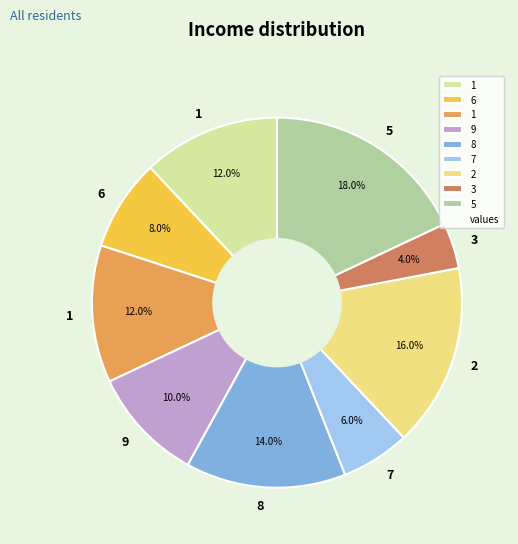

Is there a majority slice in this chart?

No